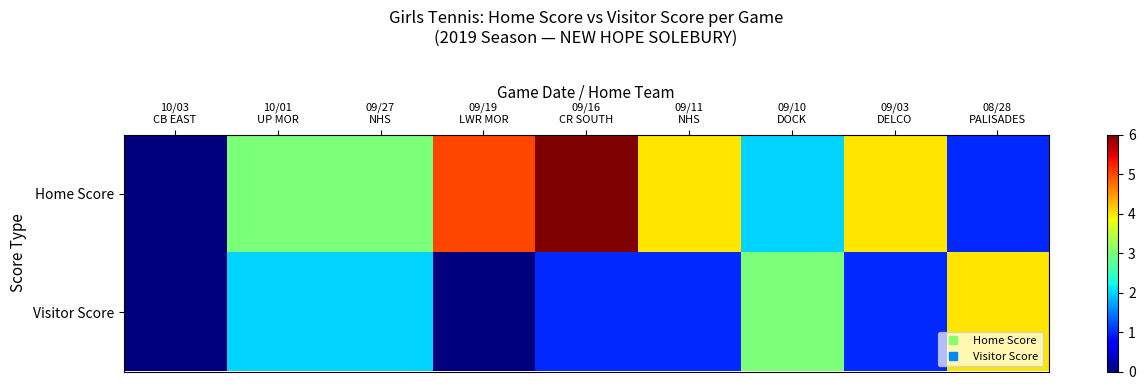

Reading left to right, what are all the values shown in this chart?

Home Score: 10/03
CB EAST=0	10/01
UP MOR=3	09/27
NHS=3	09/19
LWR MOR=5	09/16
CR SOUTH=6	09/11
NHS=4	09/10
DOCK=2	09/03
DELCO=4	08/28
PALISADES=1
Visitor Score: 10/03
CB EAST=0	10/01
UP MOR=2	09/27
NHS=2	09/19
LWR MOR=0	09/16
CR SOUTH=1	09/11
NHS=1	09/10
DOCK=3	09/03
DELCO=1	08/28
PALISADES=4